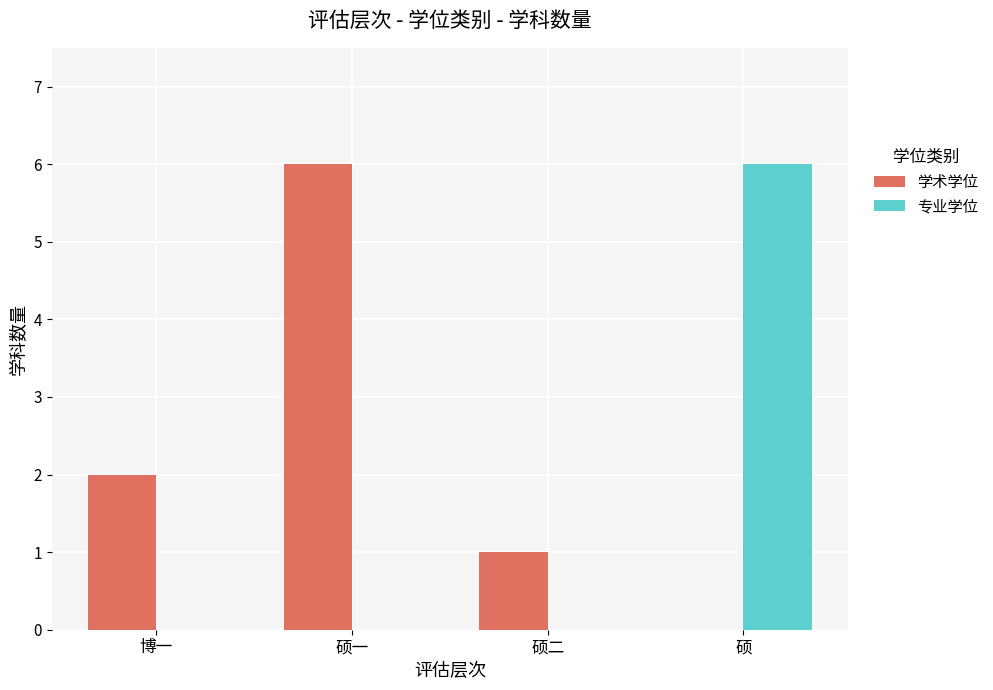

Where is 学术学位 nearest to the value 3?

博一